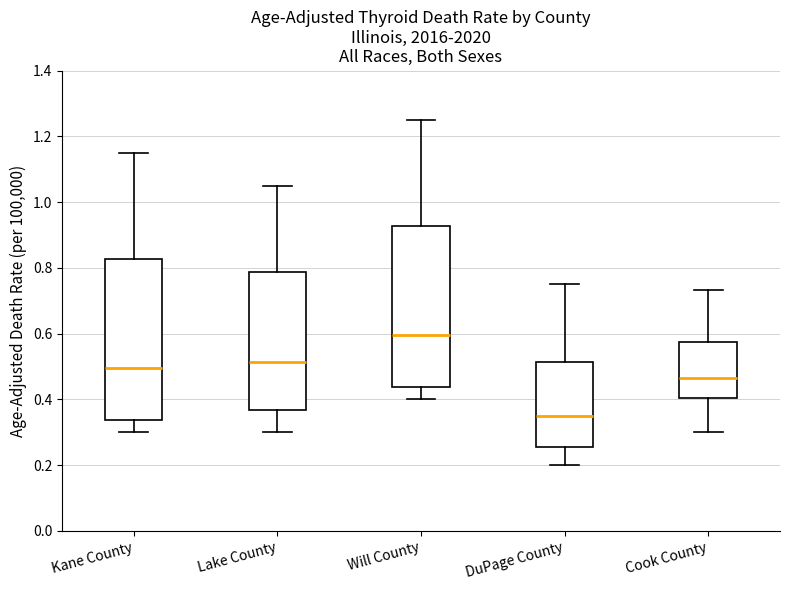

Reading left to right, transcribe this box plot: for each box, give where its median line is, the range the box spans, and where its two whiskers end, as read against the y-axis. The values are not printed on the chart, so give them approximately, as read against the axis.

Kane County: median 0.50, box 0.34 to 0.82, whiskers 0.30 to 1.16
Lake County: median 0.52, box 0.36 to 0.78, whiskers 0.30 to 1.06
Will County: median 0.60, box 0.44 to 0.92, whiskers 0.40 to 1.26
DuPage County: median 0.34, box 0.26 to 0.52, whiskers 0.20 to 0.76
Cook County: median 0.46, box 0.40 to 0.58, whiskers 0.30 to 0.74